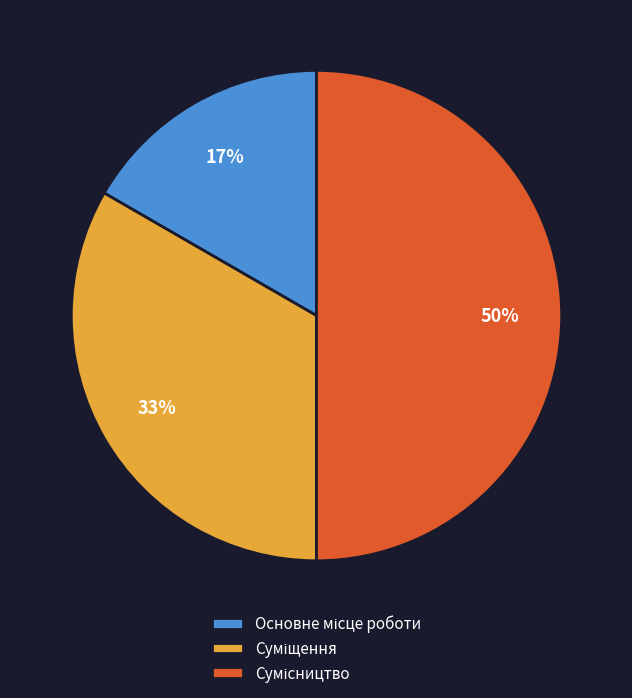

To the nearest percent, what is the difference between the largest and smallest slice percentages?

33%